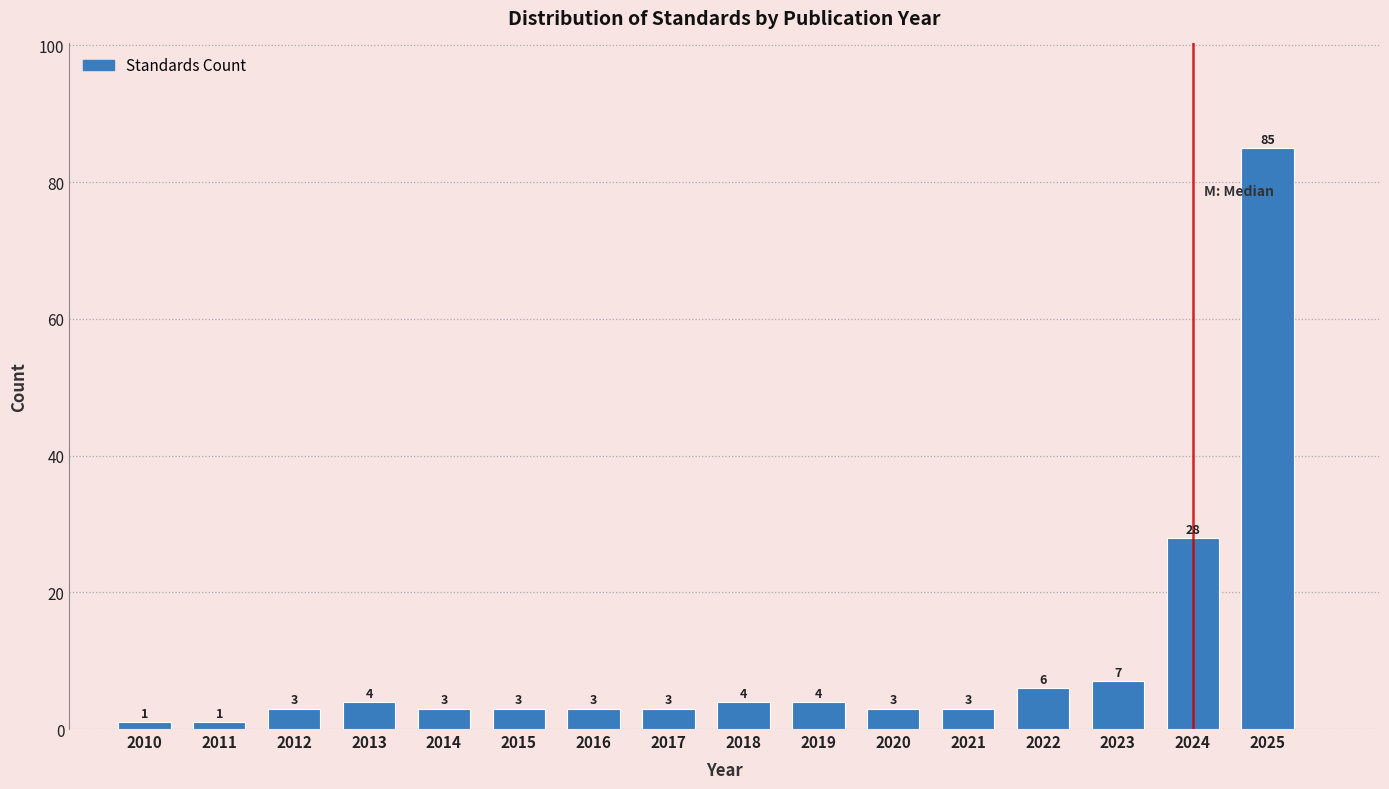

Reading left to right, extract all data points from this chart.

2010=1	2011=1	2012=3	2013=4	2014=3	2015=3	2016=3	2017=3	2018=4	2019=4	2020=3	2021=3	2022=6	2023=7	2024=28	2025=85